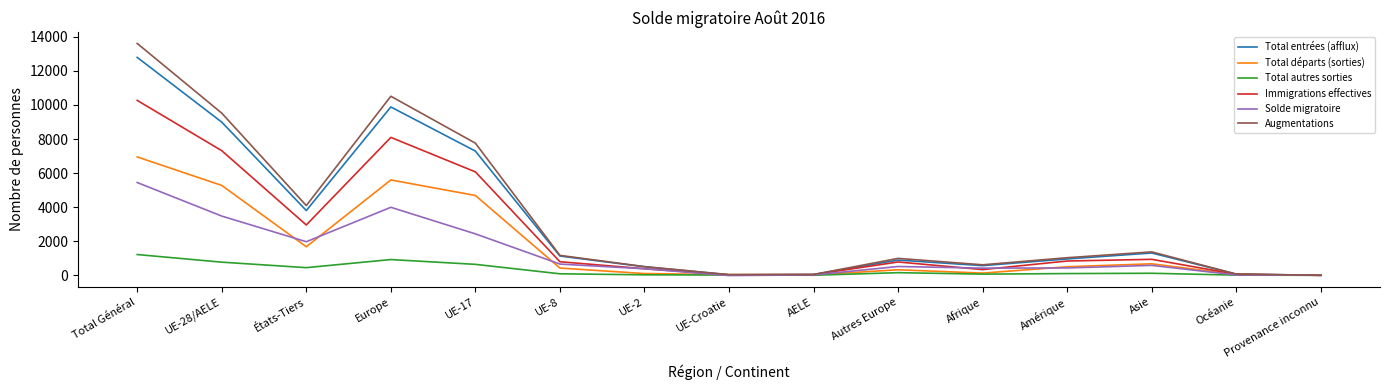

How many lines are shown in the chart?

6